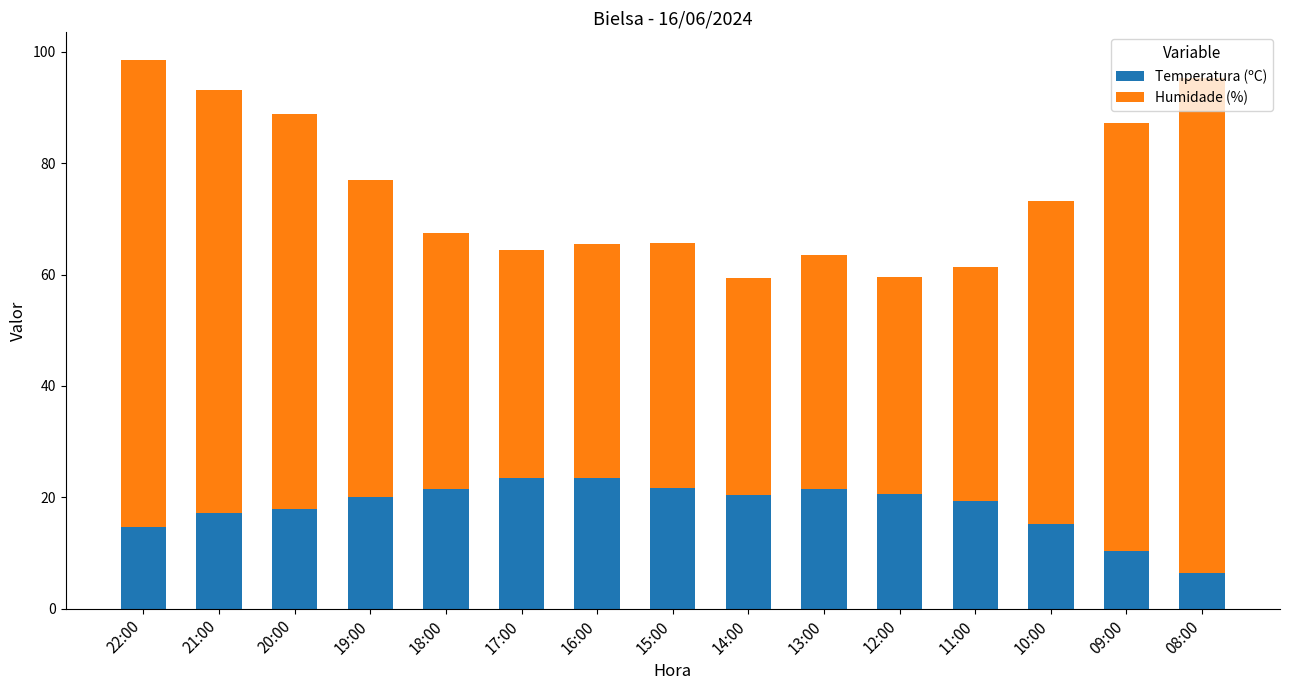

True or false: Temperatura (ºC) has a value of 13.1 at 16:00.

False